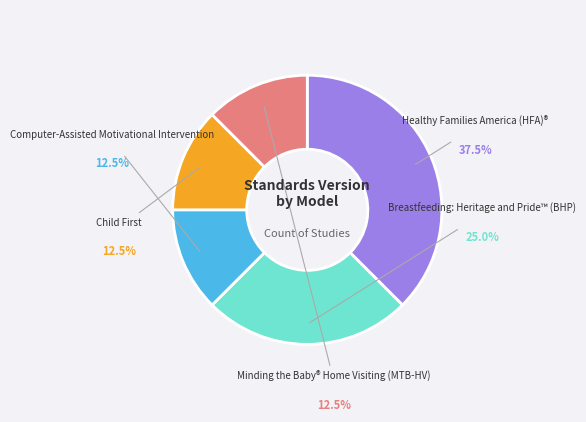

Is there a majority slice in this chart?

No